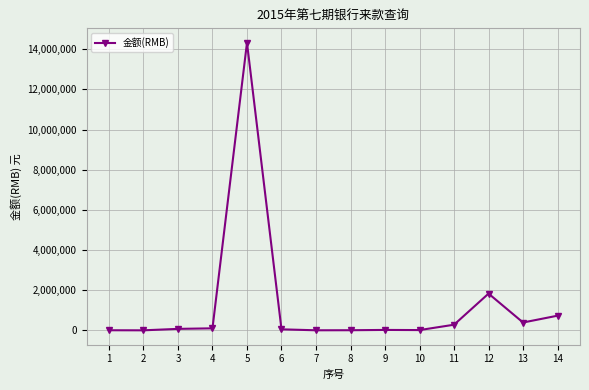

What is the sum of the values at 11 and 2?

280479.5